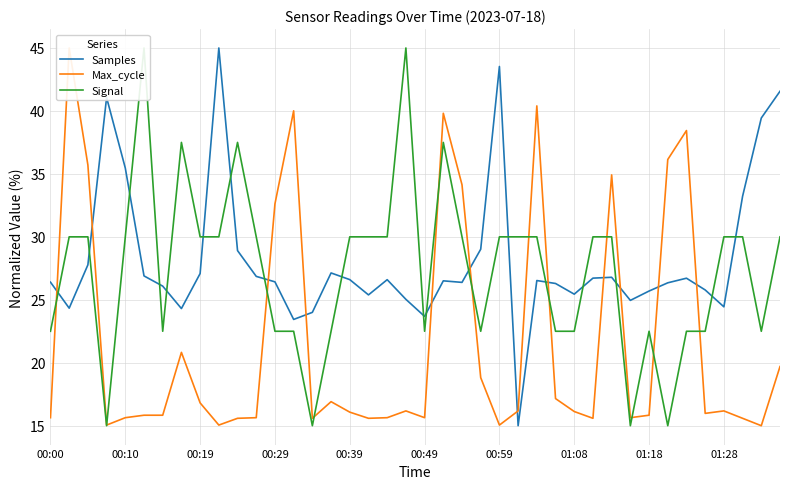

What is the sum of the Signal values at 25 and 11?

60.0